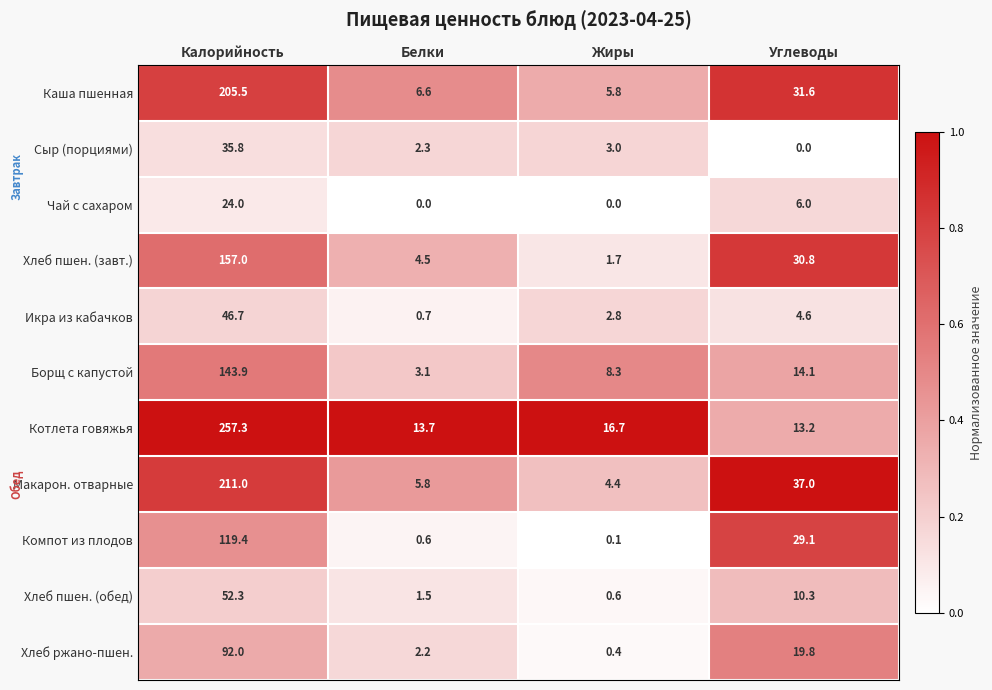

At which label does Компот из плодов reach its minimum?

Жиры